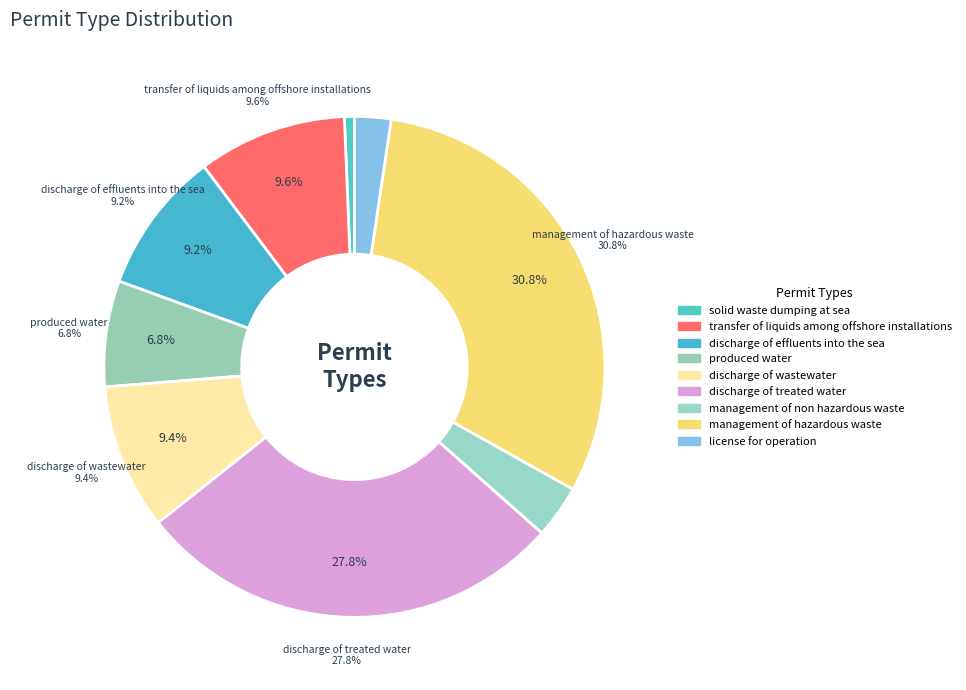

What is the total percentage of management of hazardous waste and discharge of wastewater?

40.2%